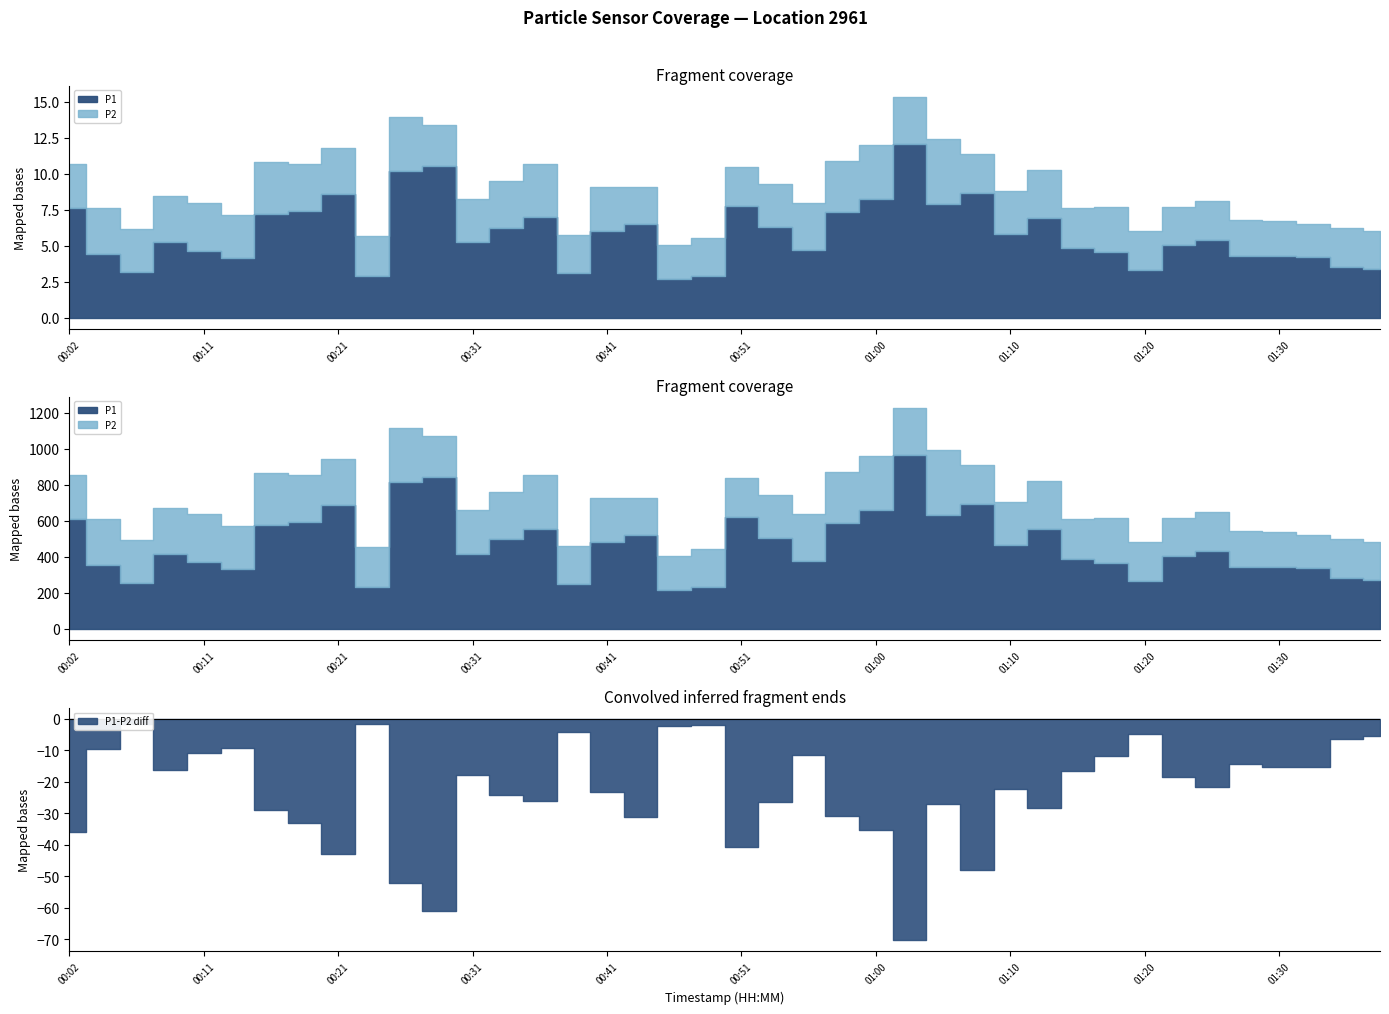

What position from the left is 01:35?

39